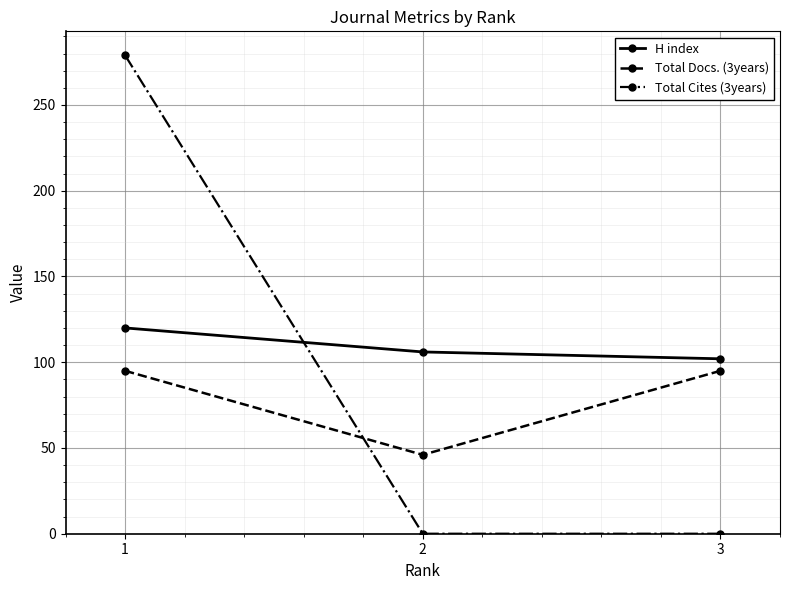

Count the number of categories in the chart.

3